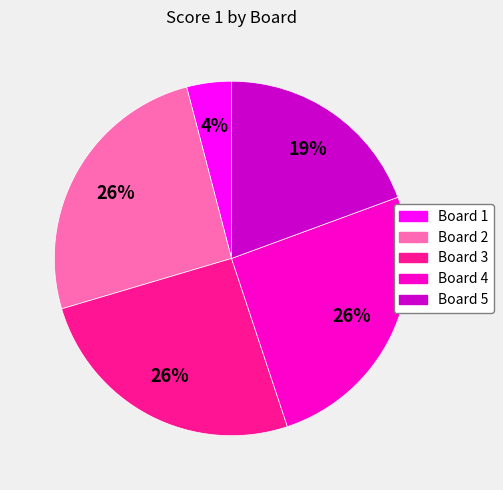

Which category has the smallest portion of the pie?

Board 1